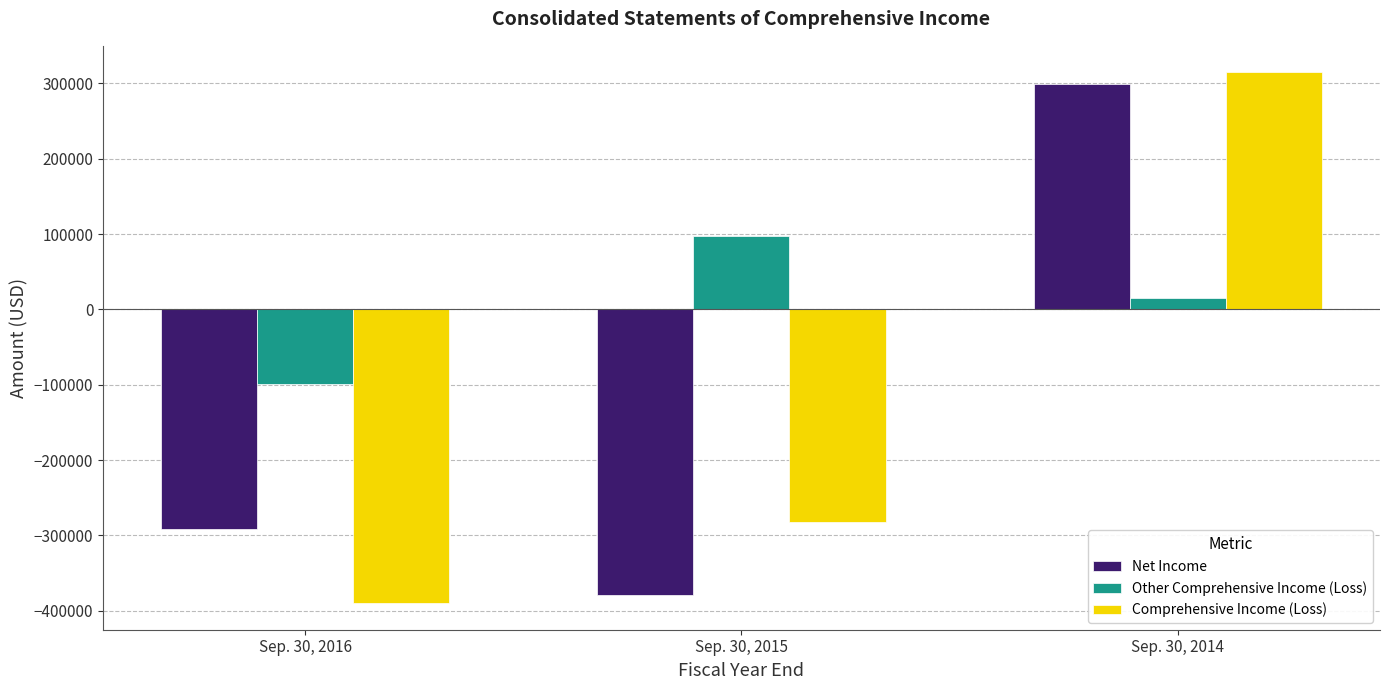

What is the spread (max minus min) of values at Sep. 30, 2014?

299413